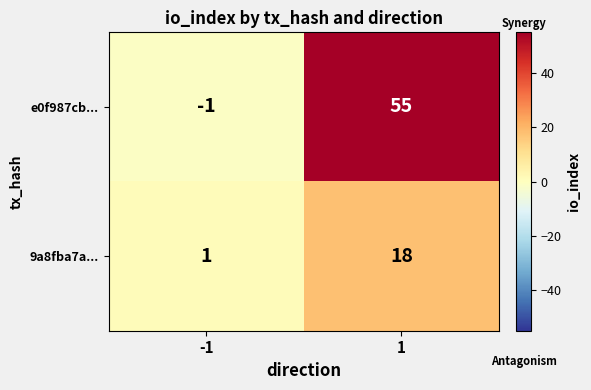

Reading left to right, list all the values displayed in this chart.

e0f987cb...: -1=-1	1=55
9a8fba7a...: -1=1	1=18